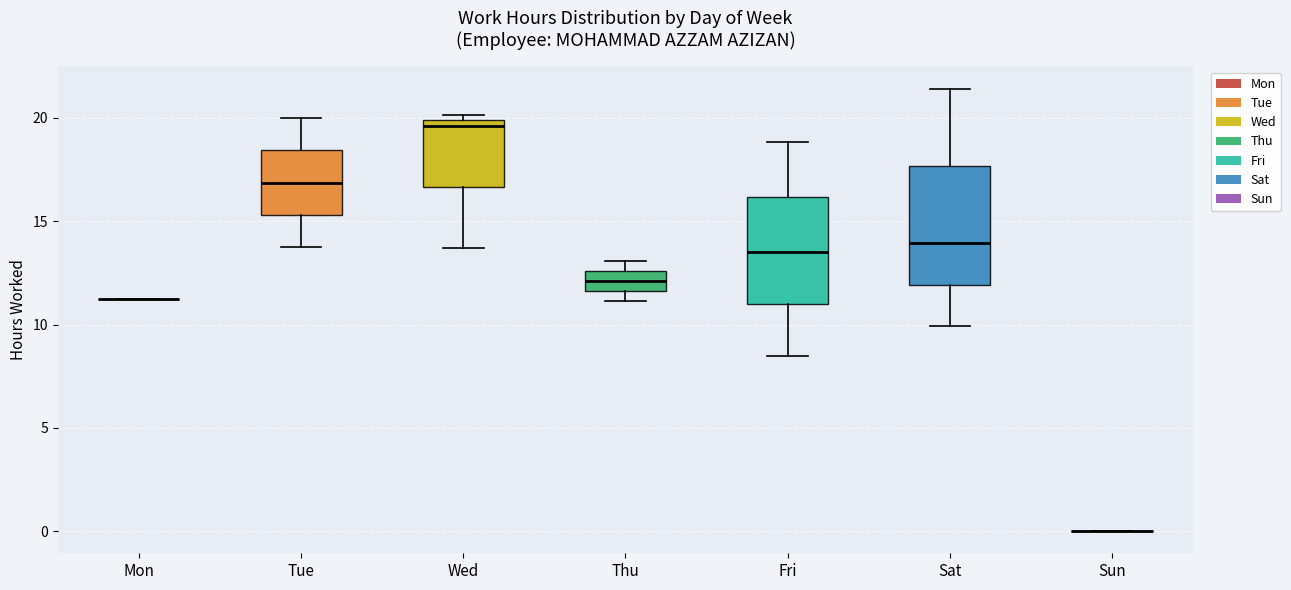

Where does the upper whisker of the box for Fri end on the y-axis? The values are not printed on the chart, so give them approximately, as read against the axis.

19.0